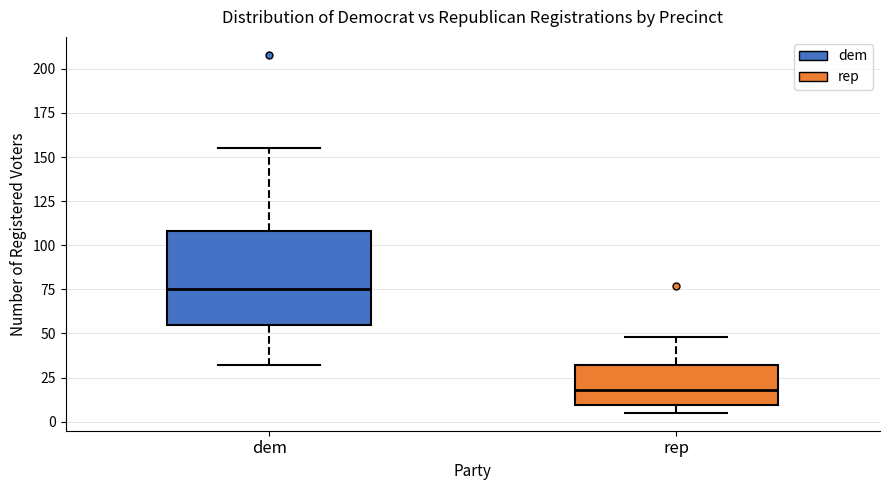

Reading left to right, read every box against the y-axis: the position of its median line, the range the box covers, and the ends of its whiskers. The values are not printed on the chart, so give them approximately, as read against the axis.

dem: median 75, box 55 to 110, whiskers 30 to 155
rep: median 20, box 10 to 30, whiskers 5 to 50